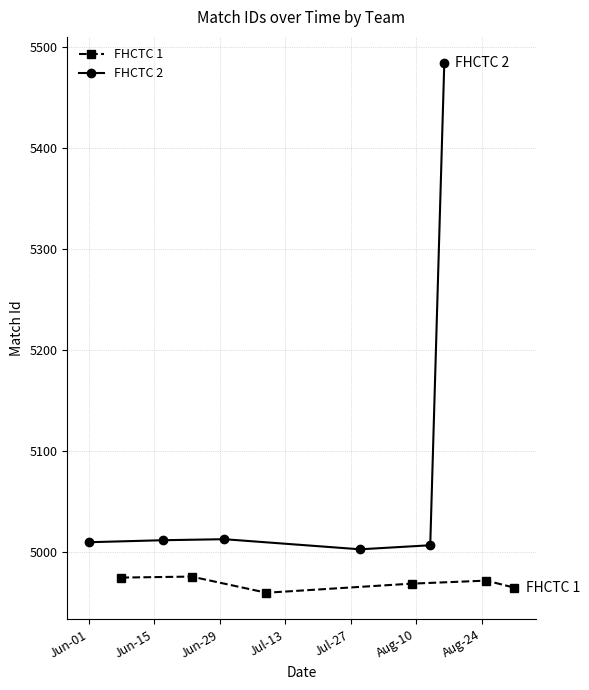

What is the lowest value of the FHCTC 1 series?

4960